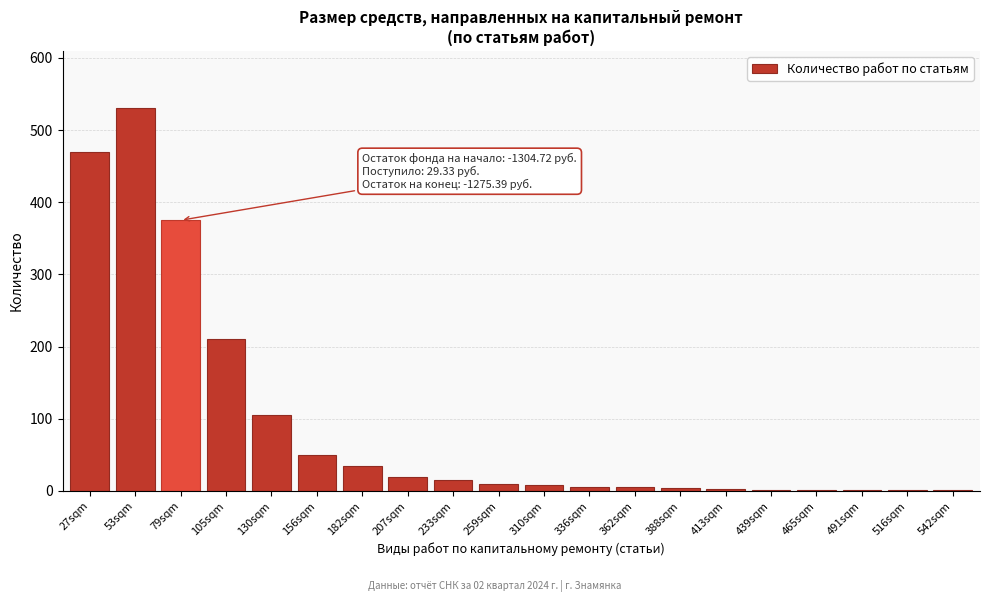

Is it true that the value at 27sqm is 758?

False